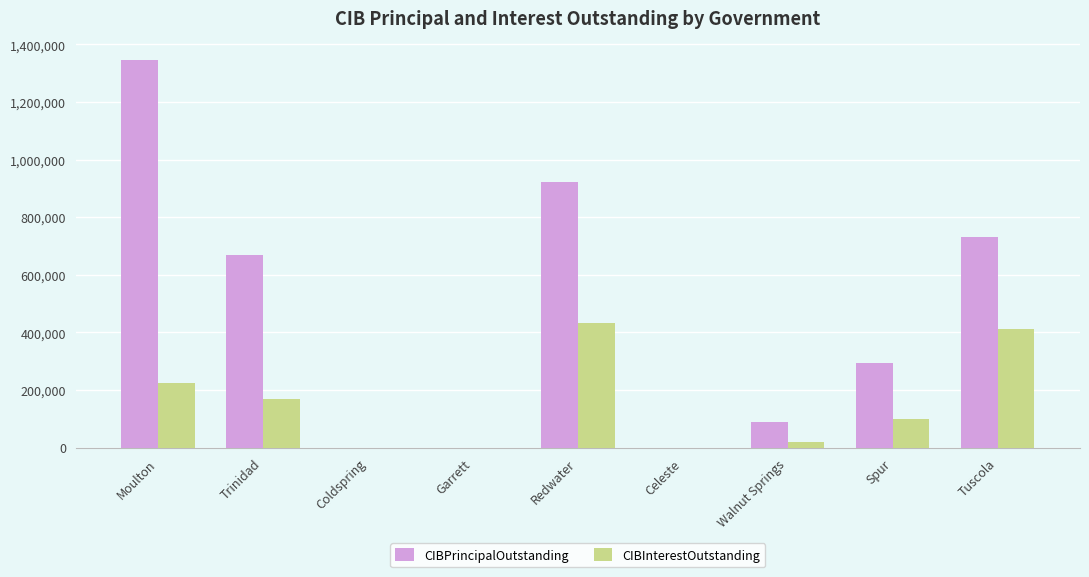

What are all the series names shown in the legend?

CIBPrincipalOutstanding, CIBInterestOutstanding